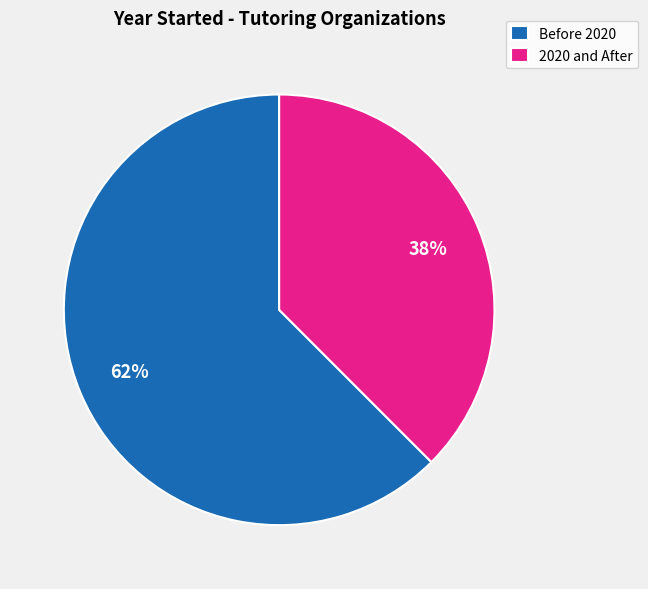

Rank the categories by value from highest to lowest.

Before 2020, 2020 and After